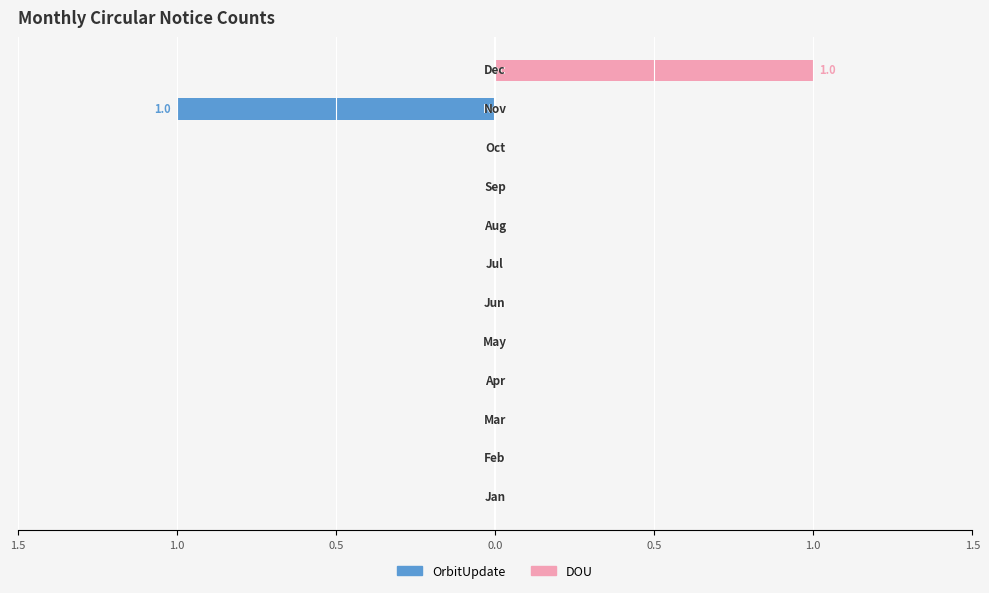

Reading left to right, extract all data points from this chart.

OrbitUpdate: 0	0	0	0	0	0	0	0	0	0	-1	0
DOU: 0	0	0	0	0	0	0	0	0	0	0	1